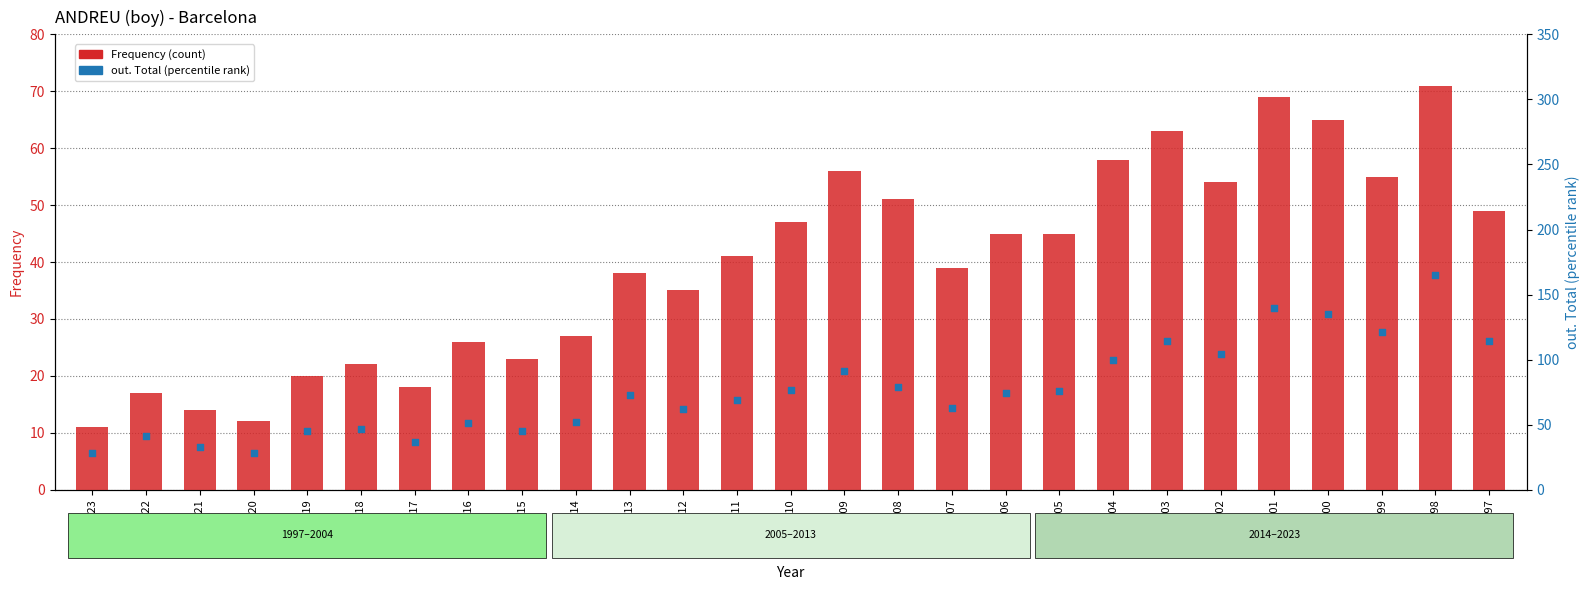

Which series contains the highest Y value?

out. Total